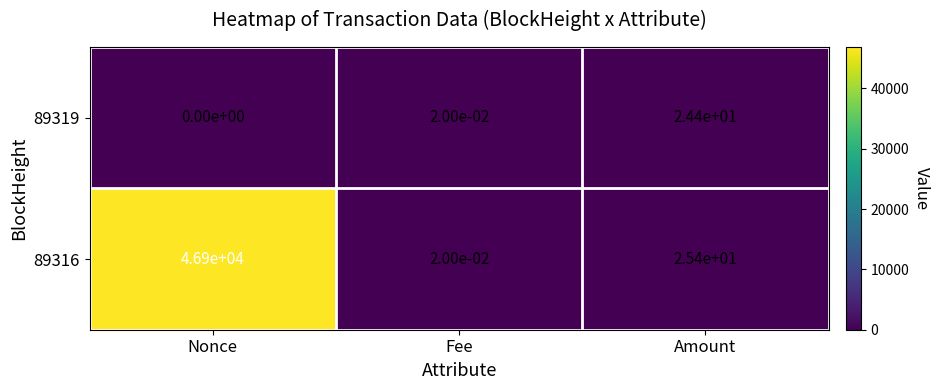

Which label corresponds to the largest value in the chart?

Nonce